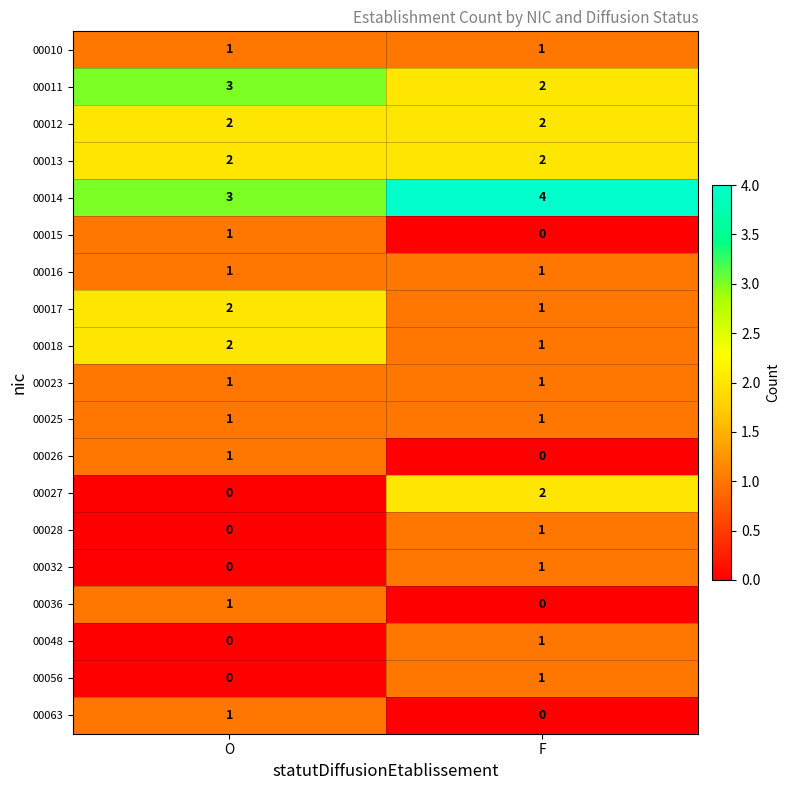

At how many categories does at least one series exceed 2?

2